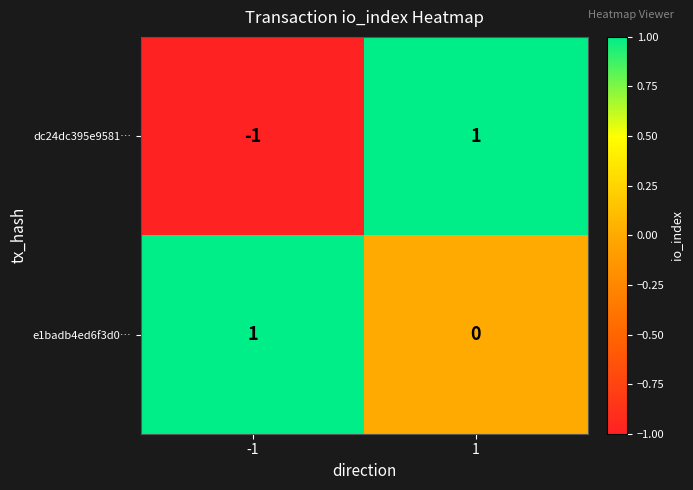

Rank the series at 1 from lowest to highest value.

e1badb4ed6f3d0…, dc24dc395e9581…